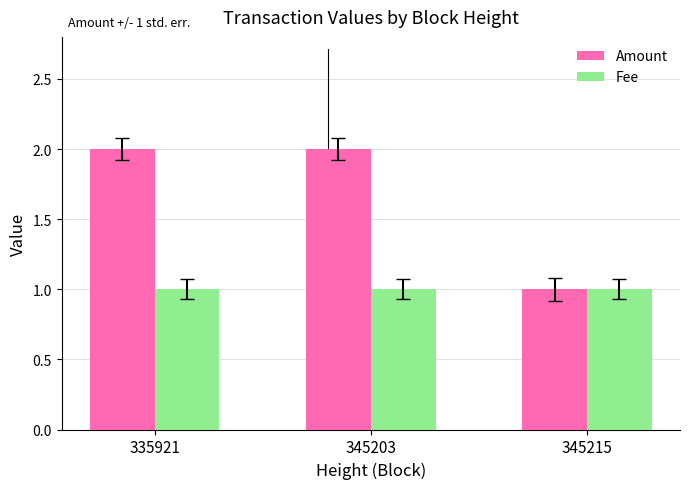

What is the value of the Amount bar at the 3rd from the left?

1.0